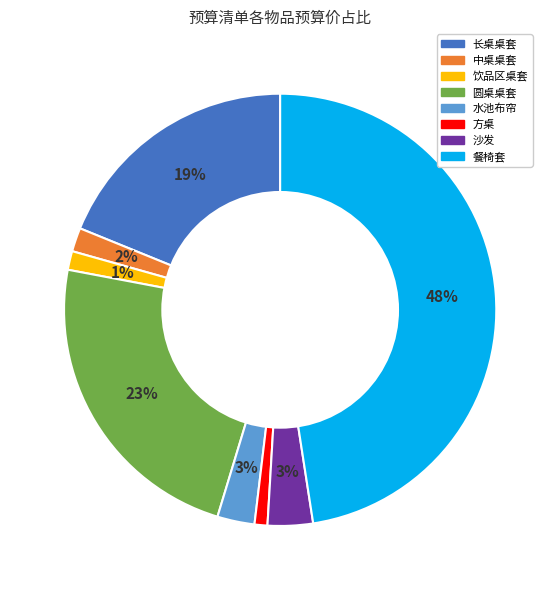

Is there a majority slice in this chart?

No